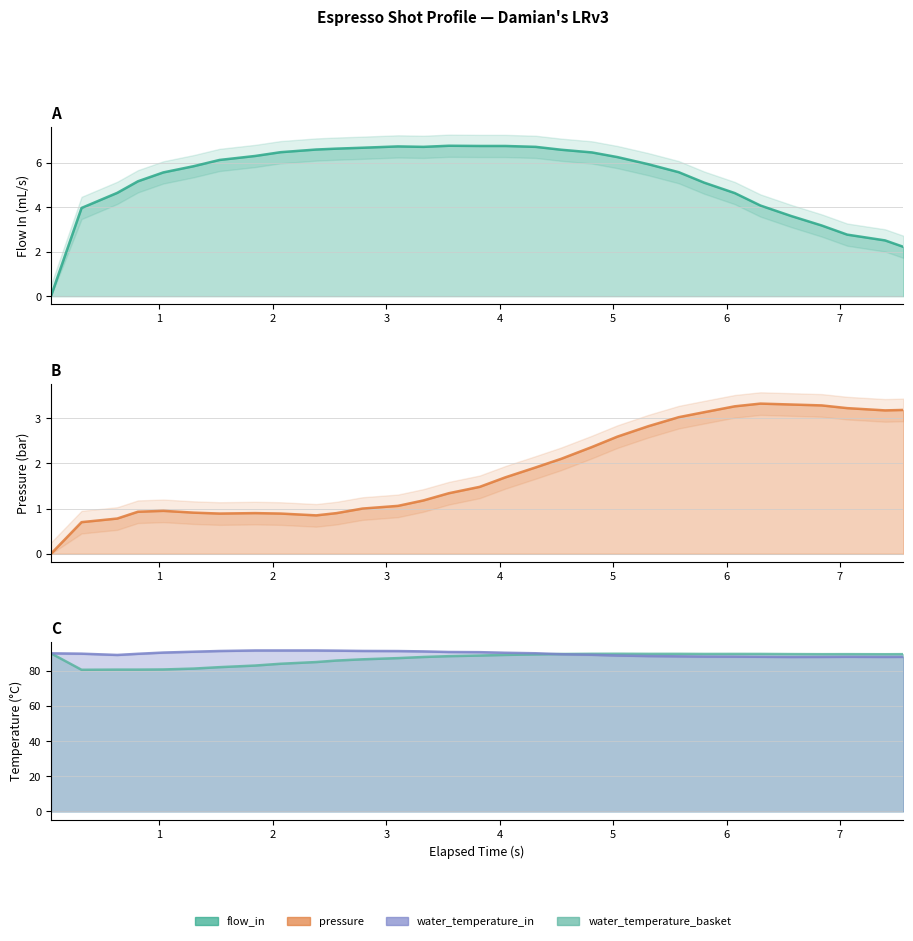

The value of flow_in at 29 is 0.5. True or false?

False